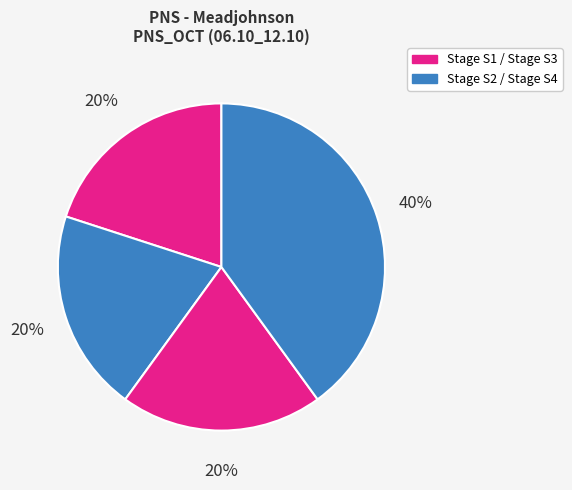

Count the number of slices in the pie.

4